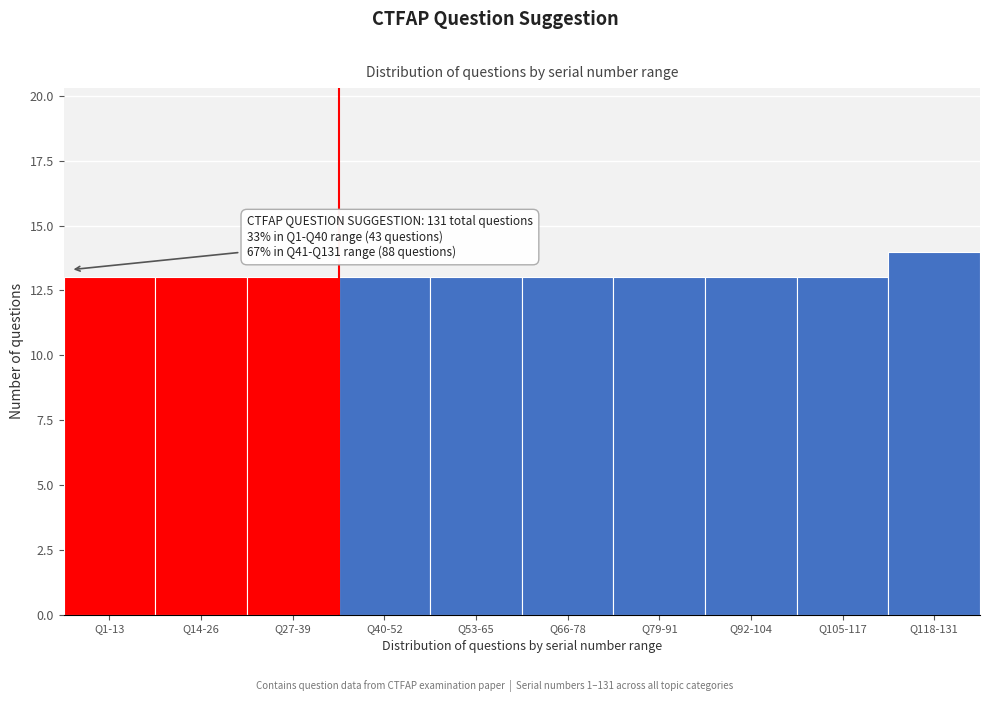

Reading right to left, list all the values displayed in this chart.

Q118-131=14	Q105-117=13	Q92-104=13	Q79-91=13	Q66-78=13	Q53-65=13	Q40-52=13	Q27-39=13	Q14-26=13	Q1-13=13